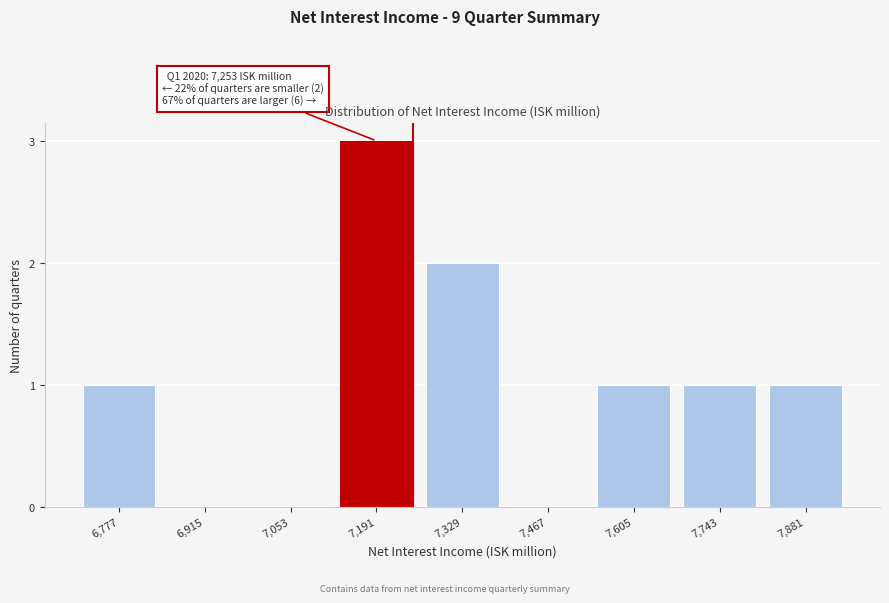

Reading left to right, what are all the values shown in this chart?

6,777=1	6,915=0	7,053=0	7,191=3	7,329=2	7,467=0	7,605=1	7,743=1	7,881=1